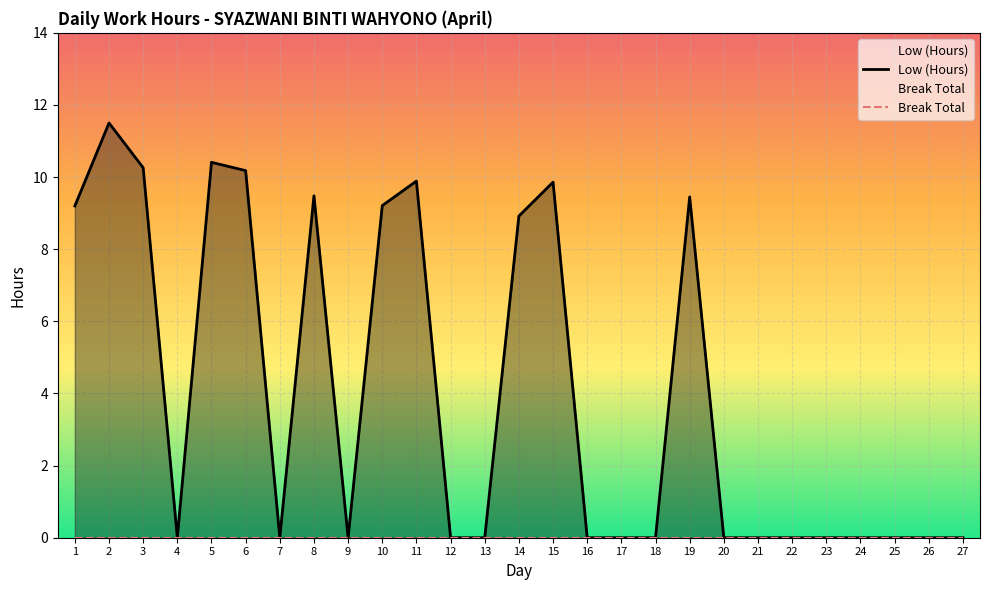

At which category does the data reach its first local peak?

2